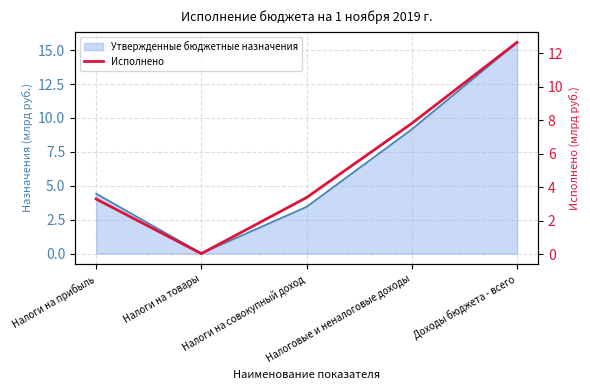

At which category does the chart reach its minimum across all series?

Налоги на товары